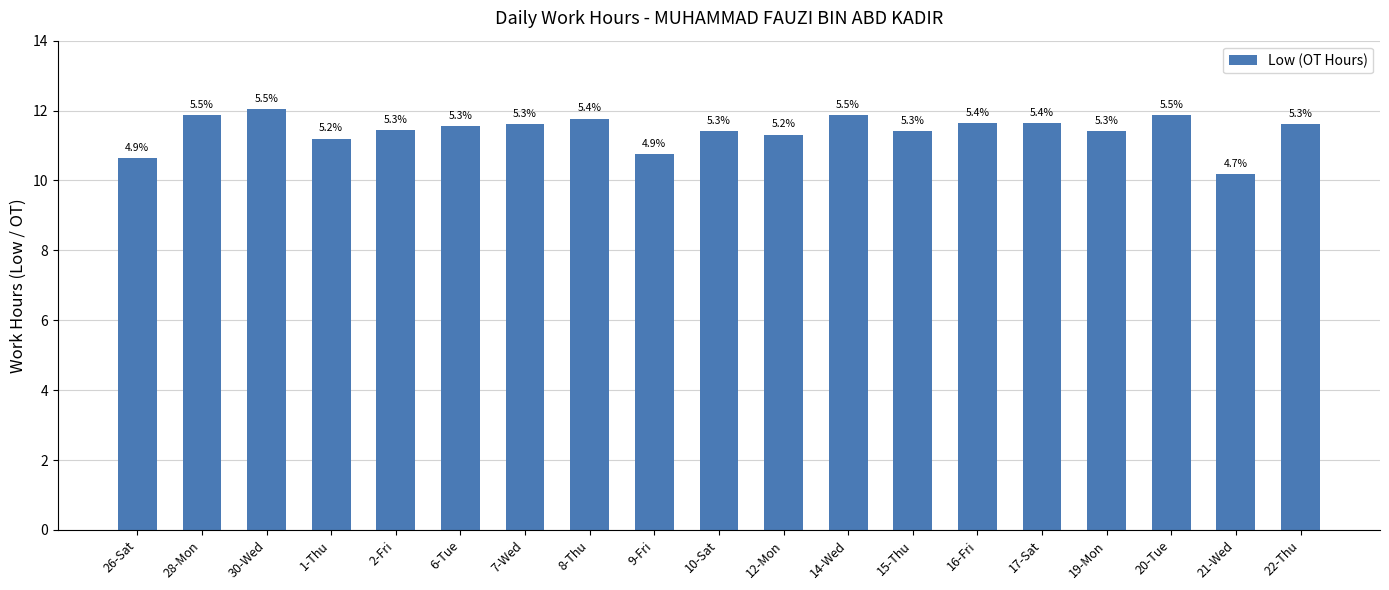

True or false: the data shows 18.0 at 15-Thu.

False